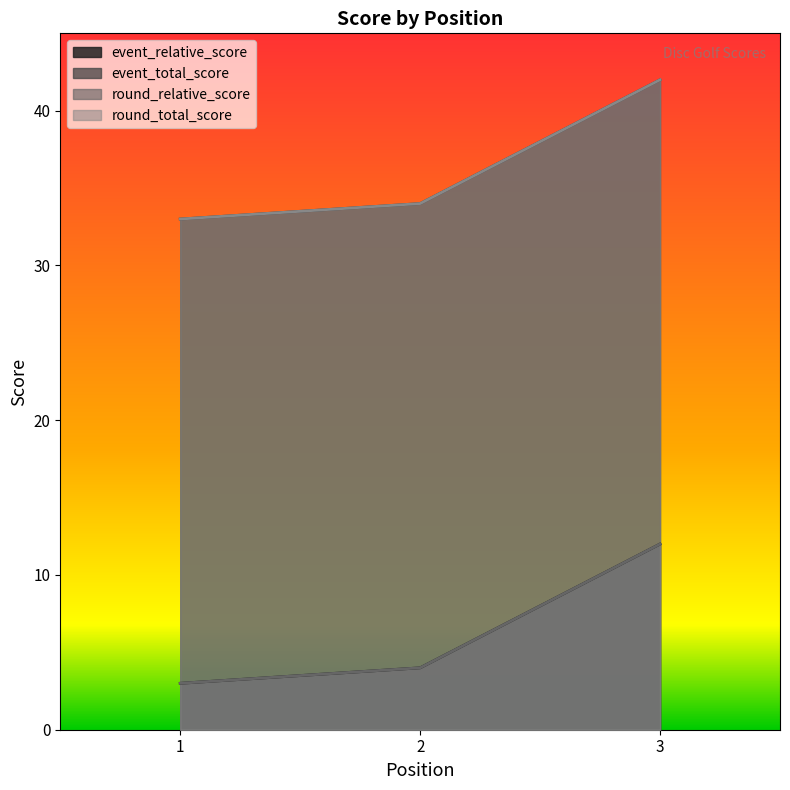

Reading left to right, list all the values displayed in this chart.

event_relative_score: 3	4	12
event_total_score: 33	34	42
round_relative_score: 3	4	12
round_total_score: 33	34	42